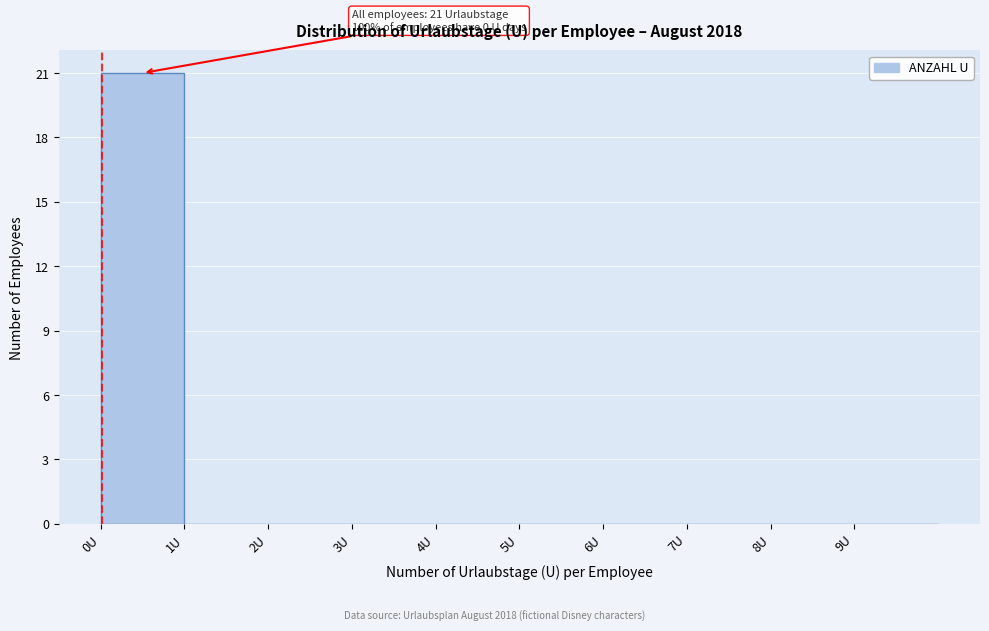

Over which range of the x-axis is the bar tallest?

0 to 1